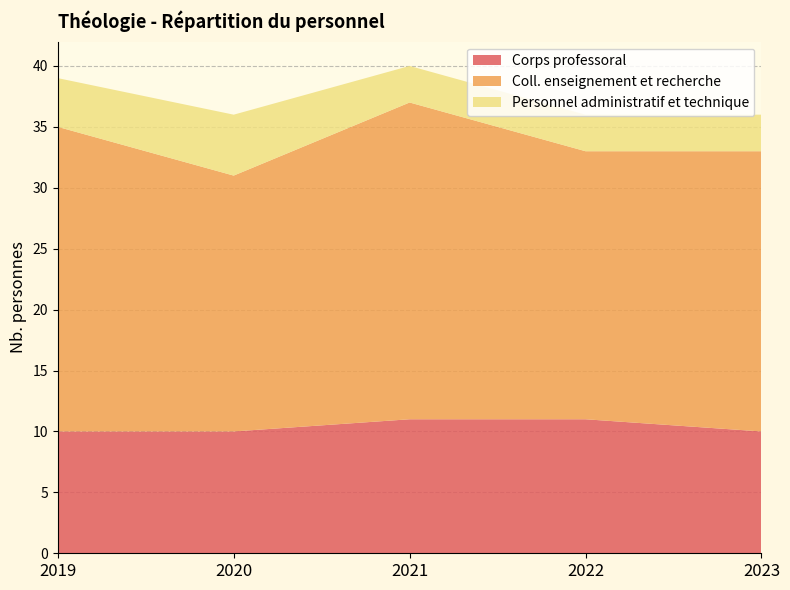

Reading left to right, what are all the values shown in this chart?

Corps professoral: 10	10	11	11	10
Coll. enseignement et recherche: 25	21	26	22	23
Personnel administratif et technique: 4	5	3	3	3